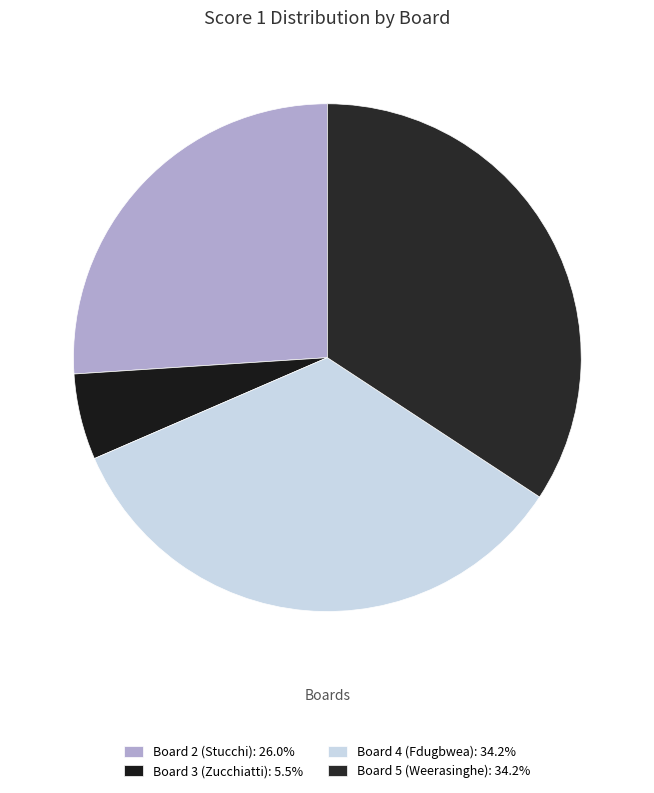

Does Board 5 (Weerasinghe) account for over 50% of the chart?

No